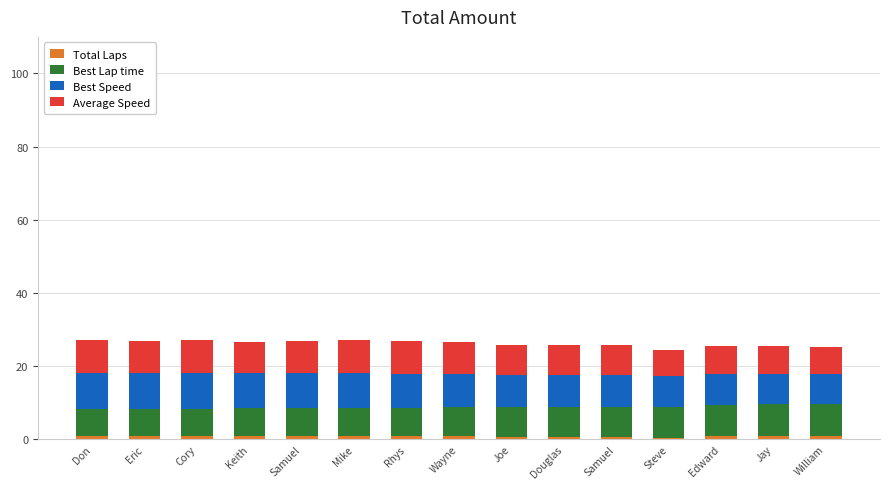

What is the label of the 15th bar from the left?

William